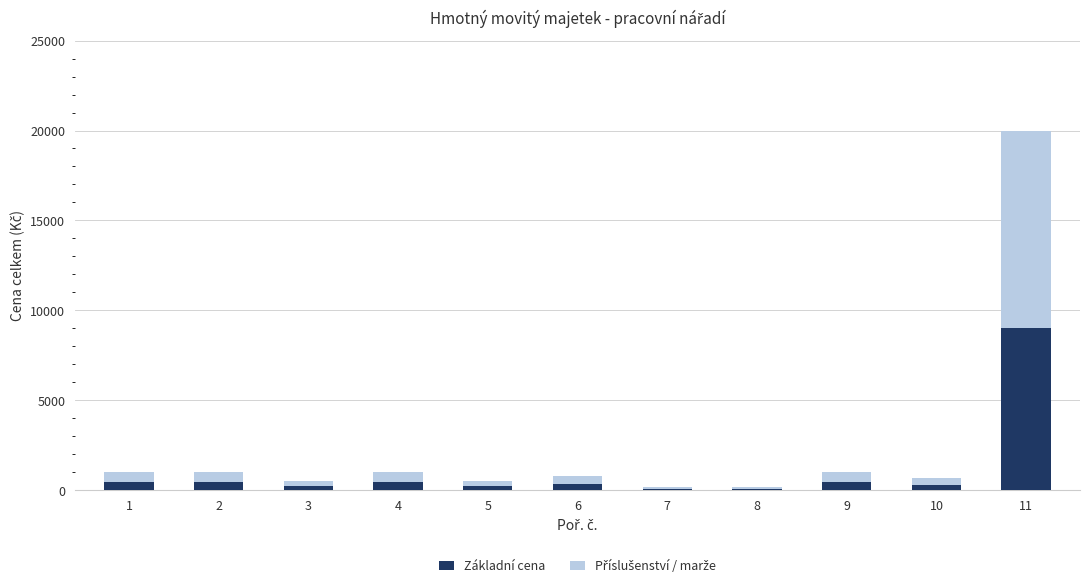

At which category is the sum across all series the highest?

11